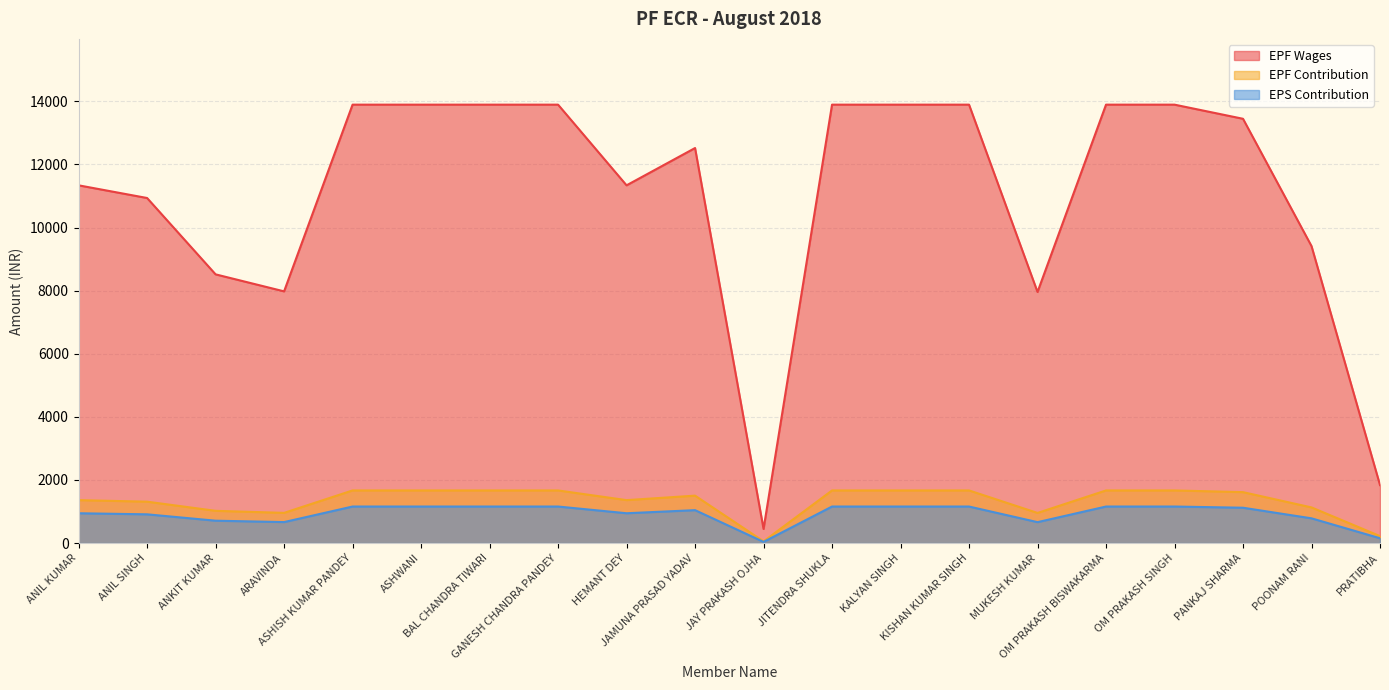

What is the value of the EPS Contribution point at the 11th from the left?

37